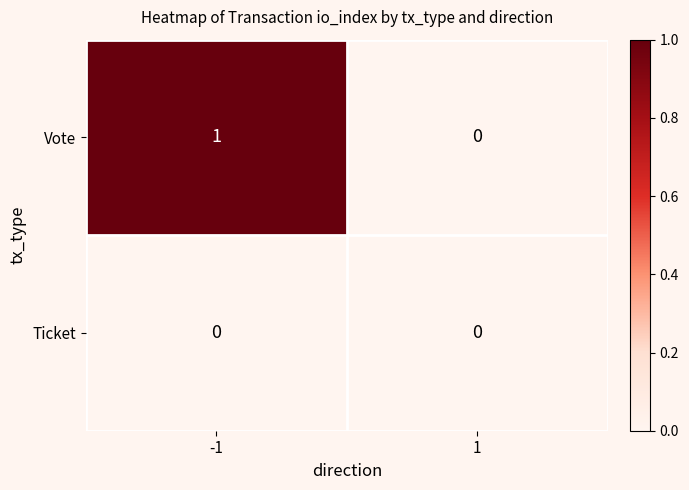

Reading right to left, transcribe all the data shown in this chart.

Vote: 1=0	-1=1
Ticket: 1=0	-1=0